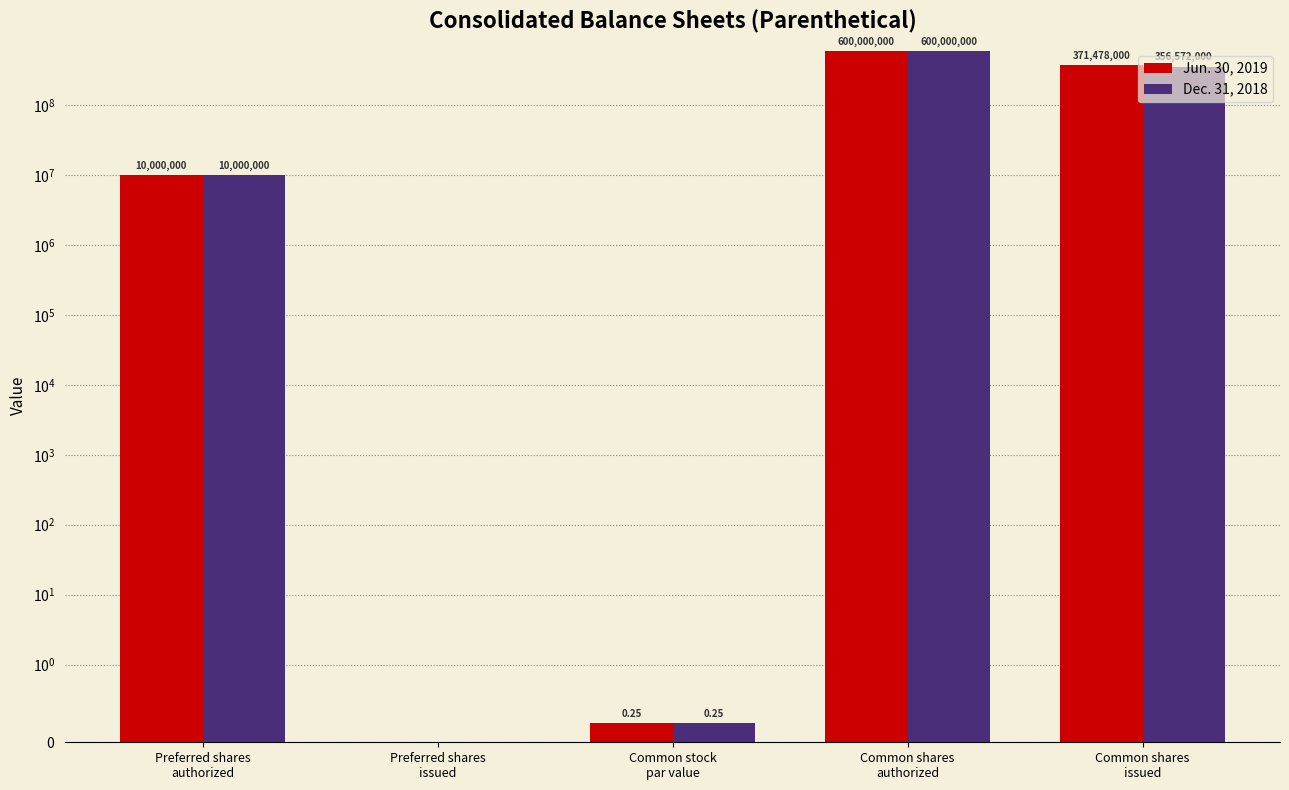

What is the maximum value for Dec. 31, 2018?

600000000.0